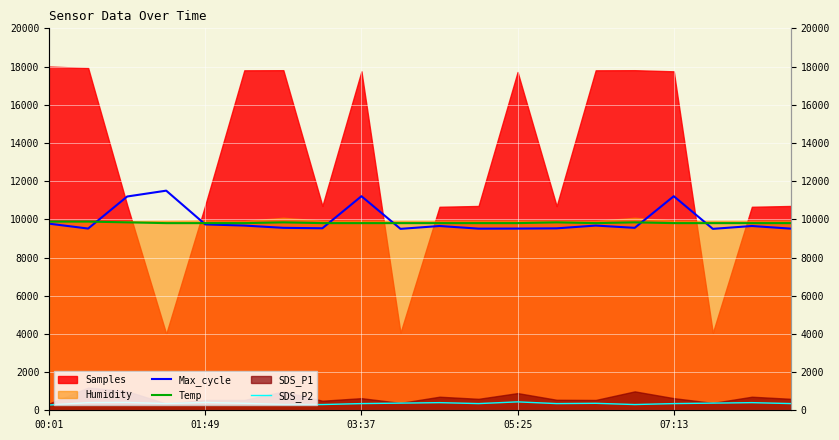

The Temp series shows 9800.0 at 05:25. True or false?

True